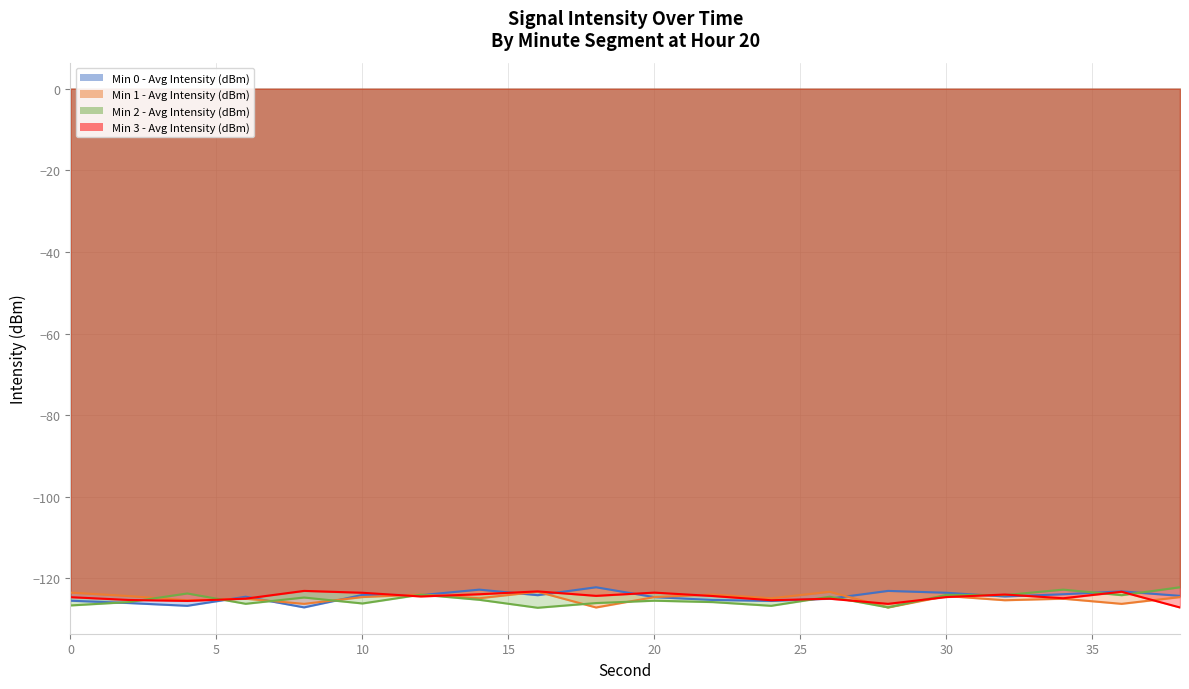

How many times do Min 2 - Avg Intensity (dBm) and Min 0 - Avg Intensity (dBm) cross each other?

11